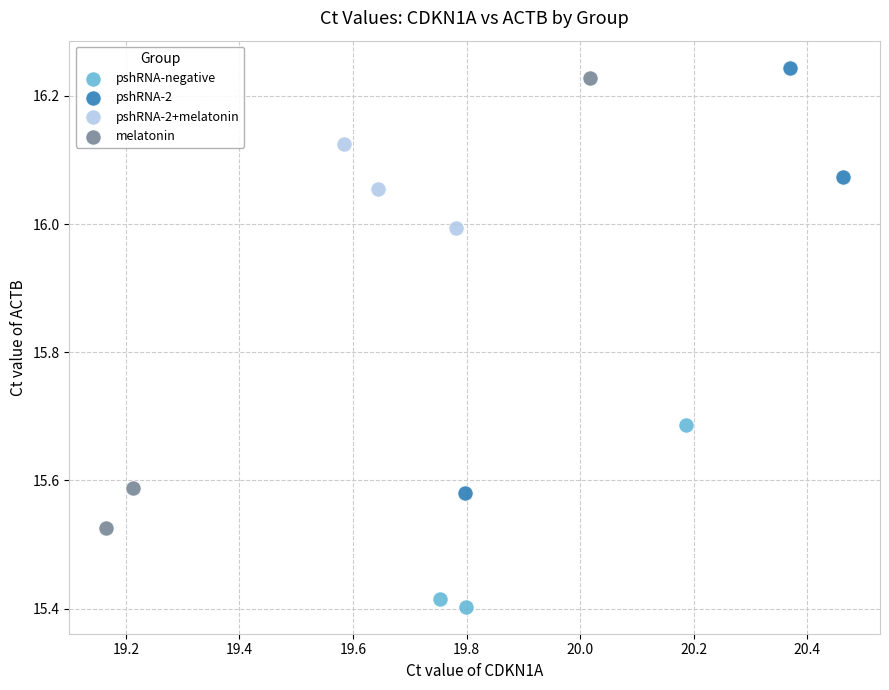

Which series contains the lowest Y value?

pshRNA-negative